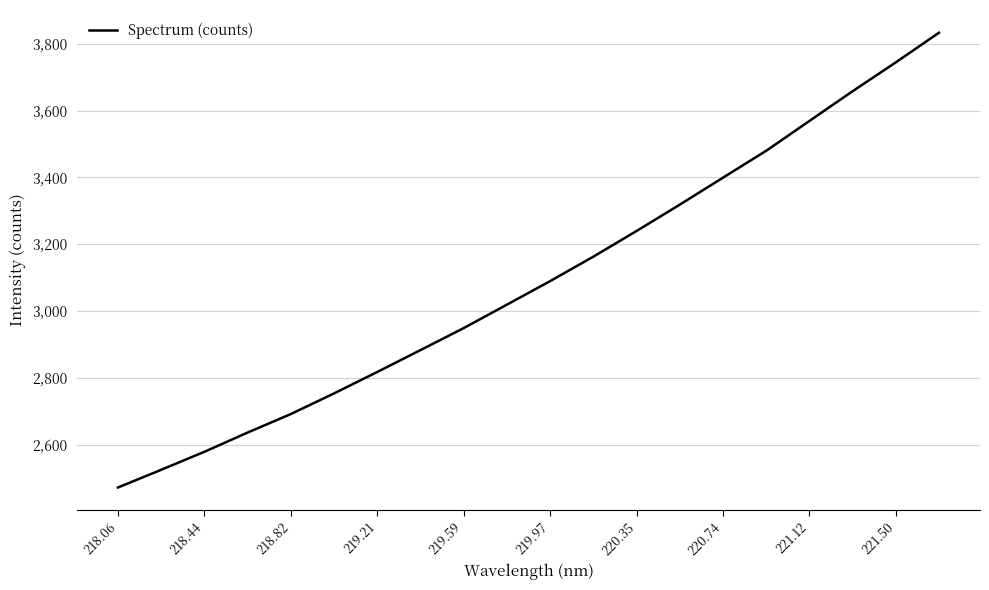

What is the difference between the second highest and second lowest values?

1219.8